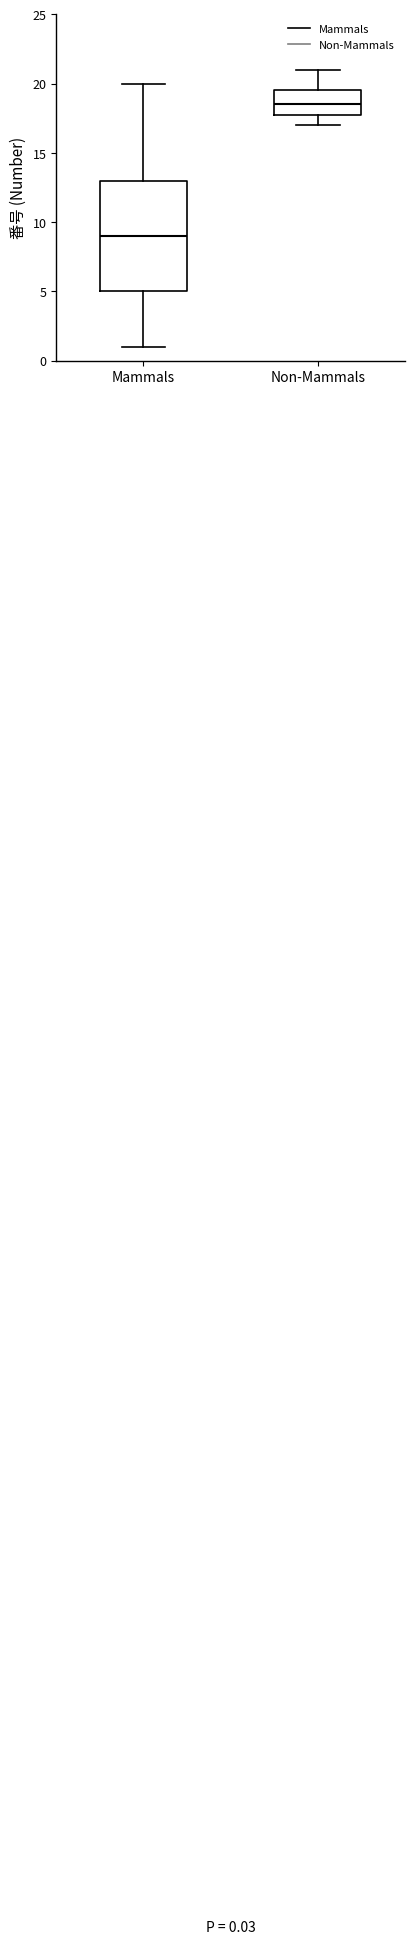

Comparing the boxes themselves (not the whiskers), which one is the tallest?

Mammals